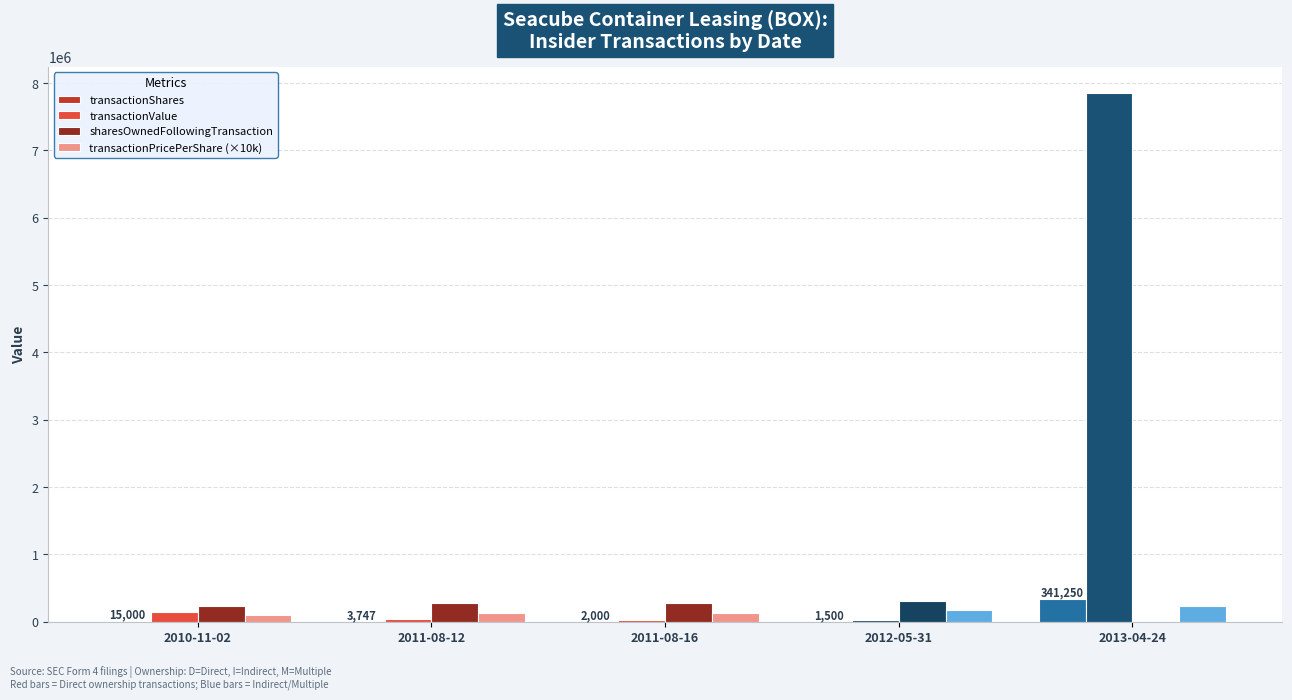

What is the total value across all series at 2010-11-02?

505253